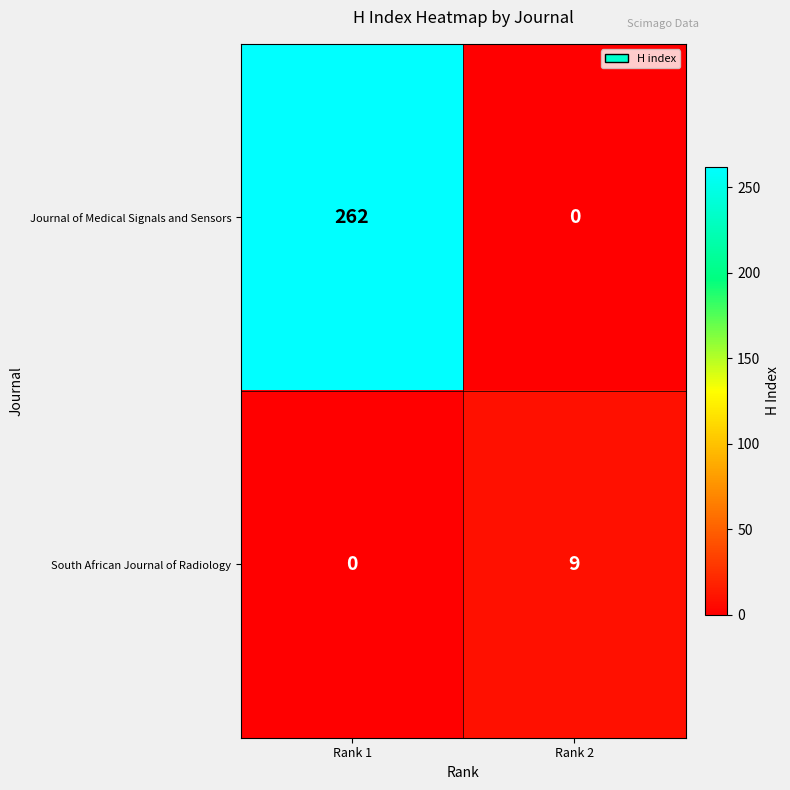

List the labels in order of Journal of Medical Signals and Sensors value, smallest first.

Rank 2, Rank 1